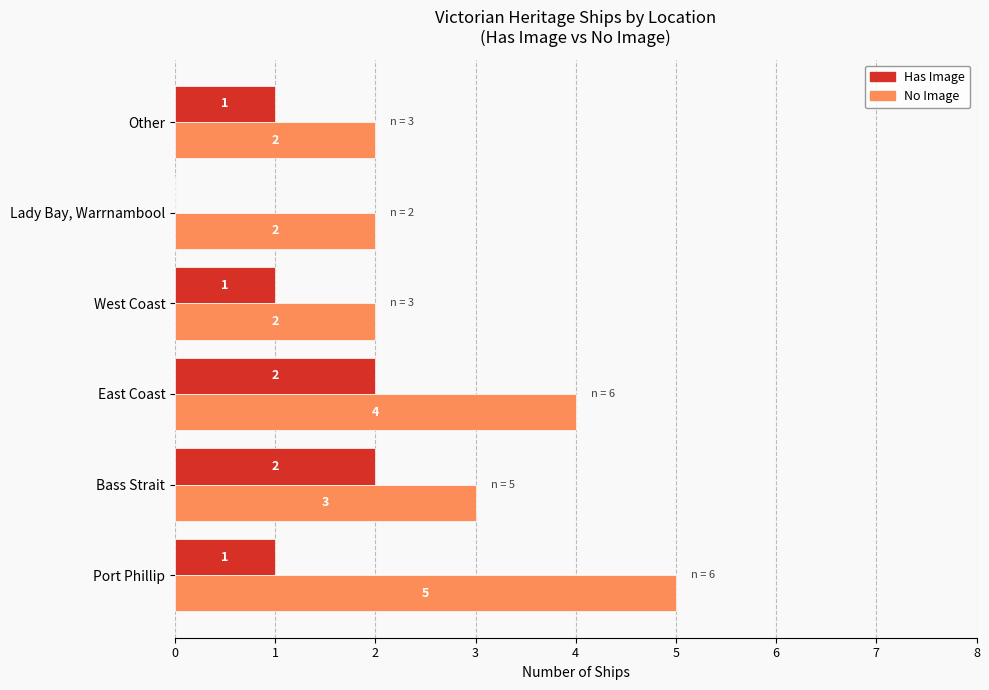

Count the number of data series in this chart.

2